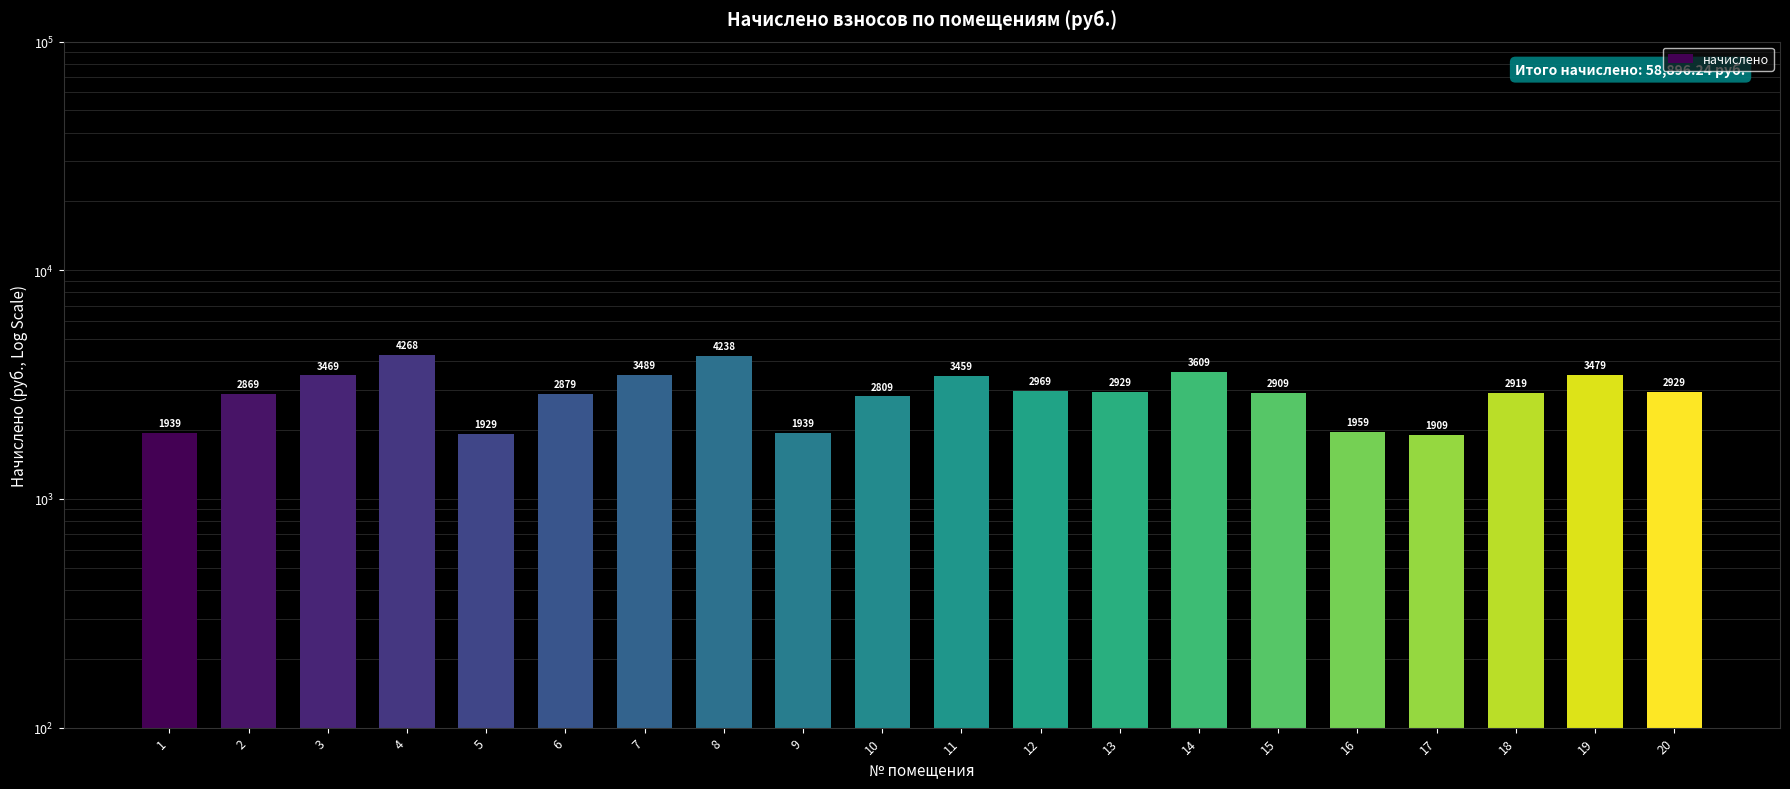

What is the change in value from 3 to 19?

+10.0